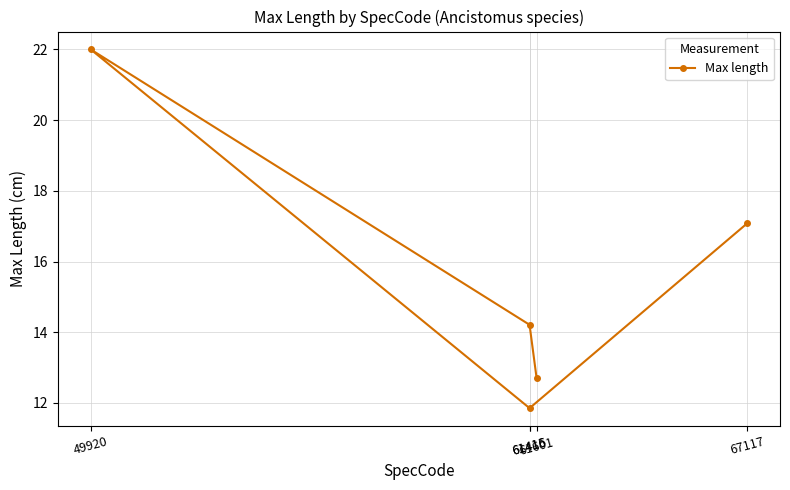

What position from the left is 61416?

2